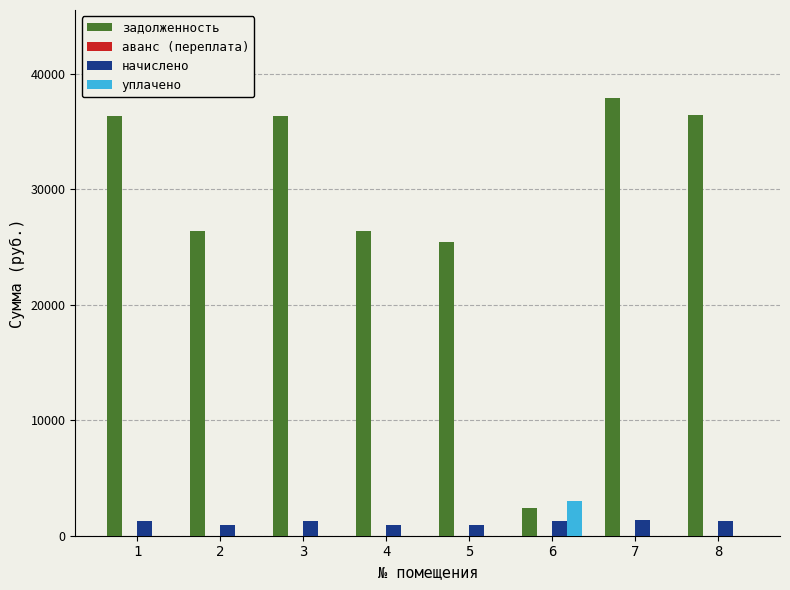

Which series changed the most between 1 and 5?

задолженность